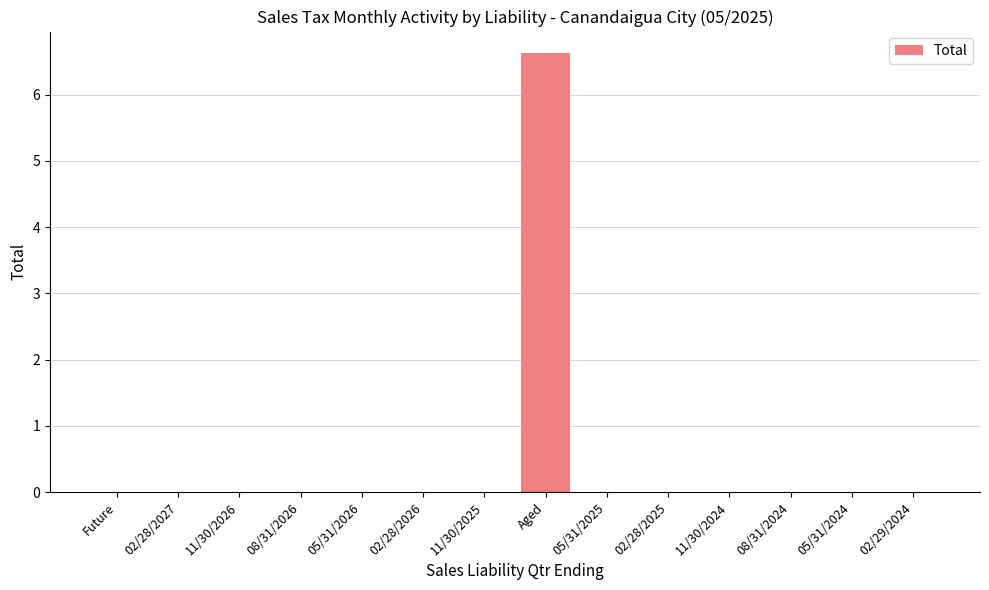

The chart shows a value of 4.2 at 05/31/2024. True or false?

False